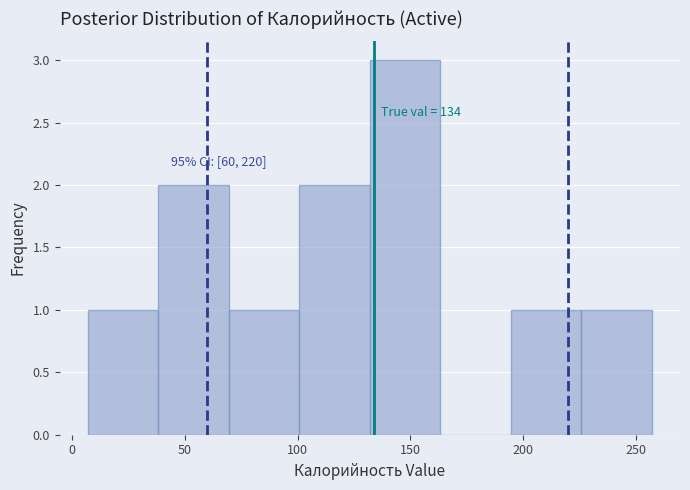

Which range on the x-axis has the tallest bar?

130 to 165